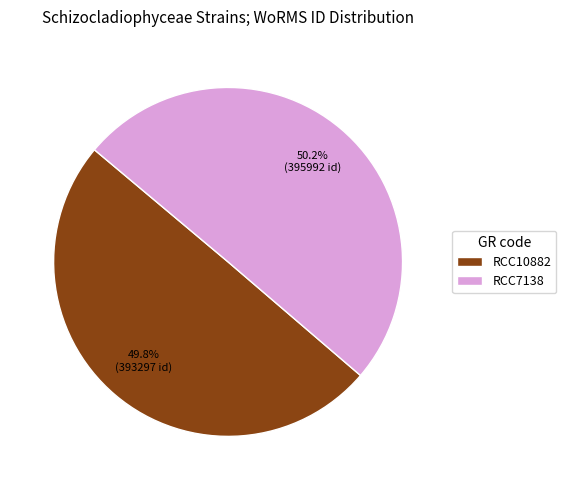

Approximately how many times larger is the value at RCC10882 compared to RCC7138?

1.0